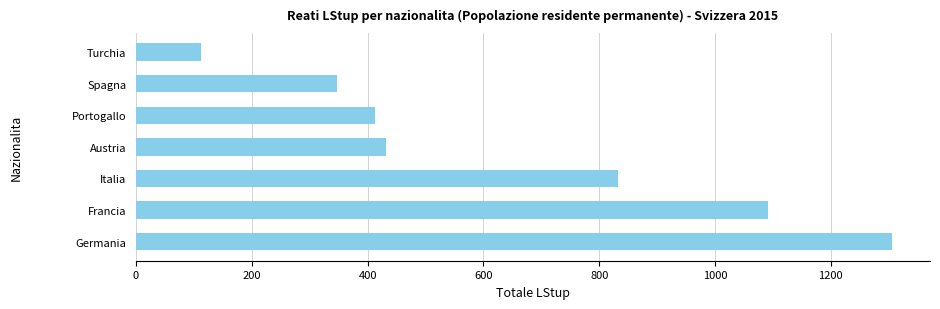

What is the difference between the maximum and minimum values?

1193